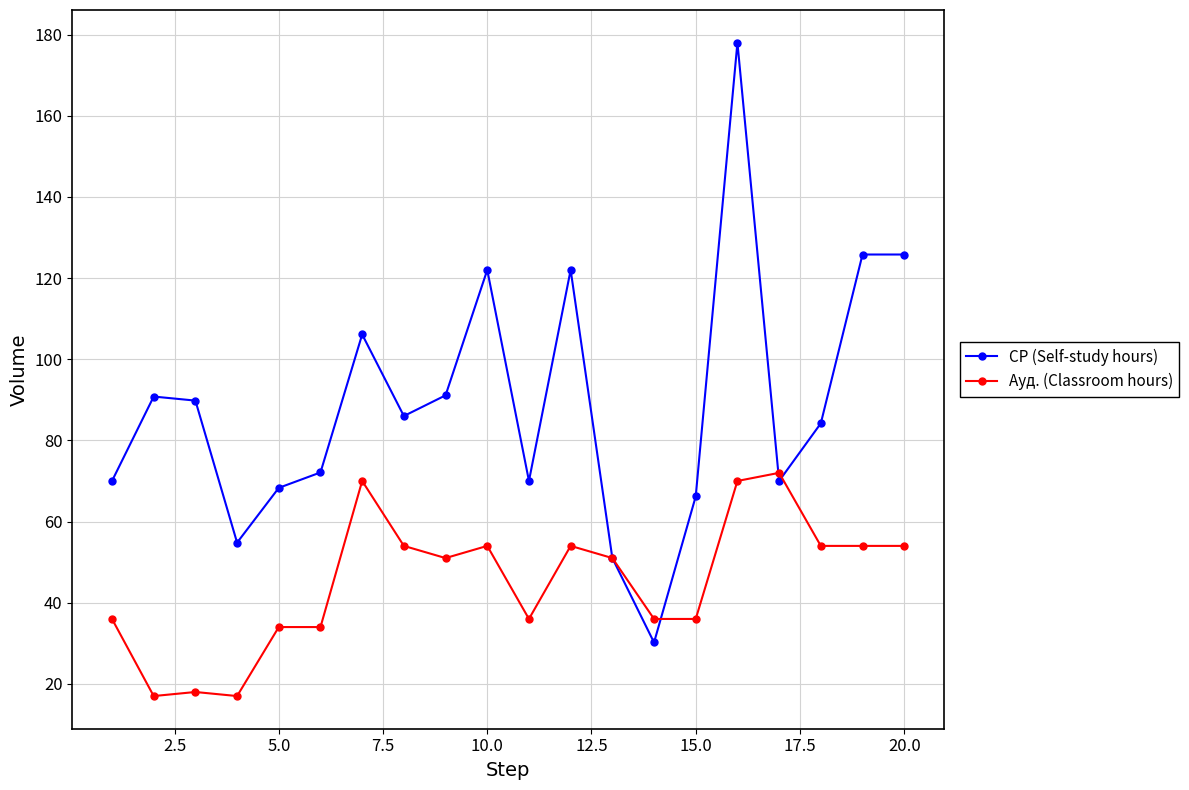

What is the value of the СР (Self-study hours) point at the 6th from the left?

72.1